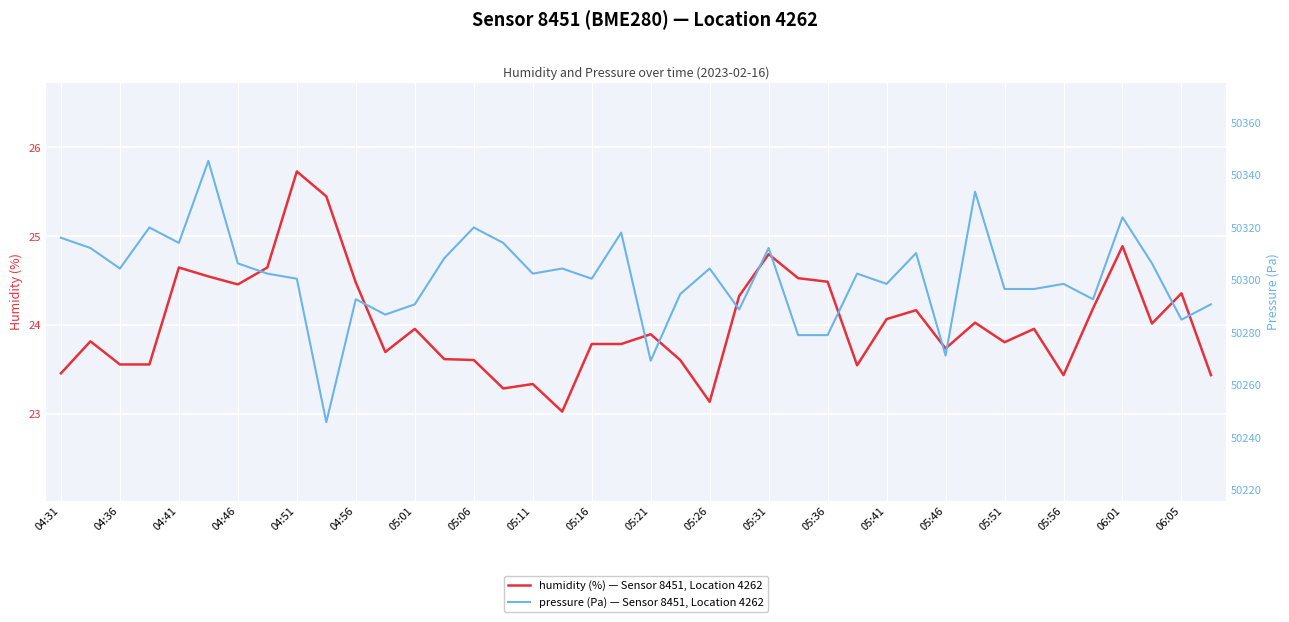

True or false: humidity (%) — Sensor 8451, Location 4262 and pressure (Pa) — Sensor 8451, Location 4262 intersect in this chart.

False